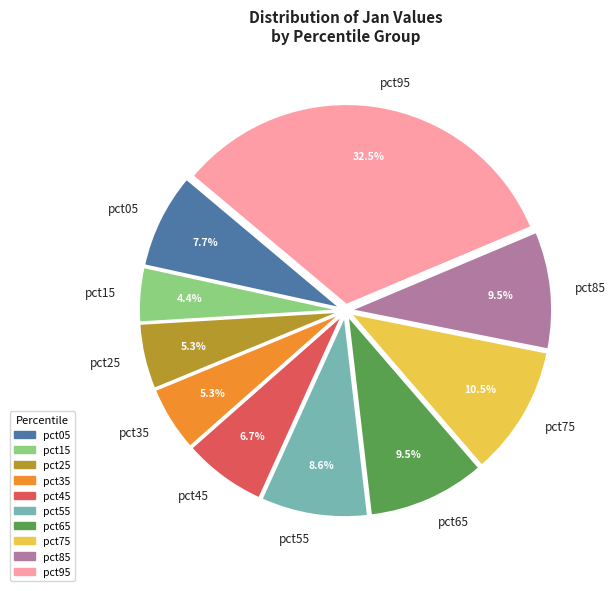

What is the smallest slice in the pie chart?

pct15